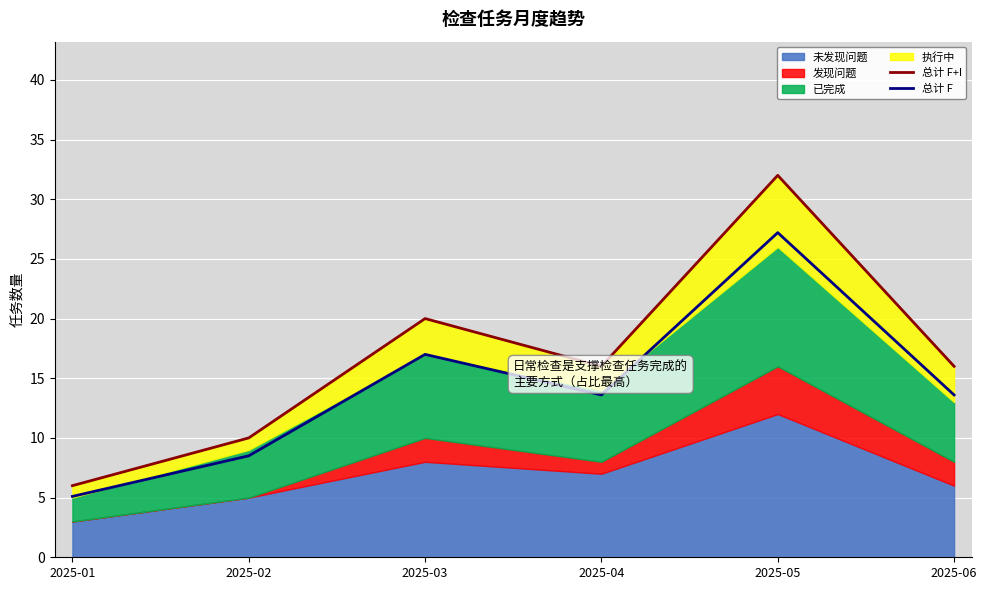

What is the difference between the maximum and minimum values in the 总计 F+I series?

26.0